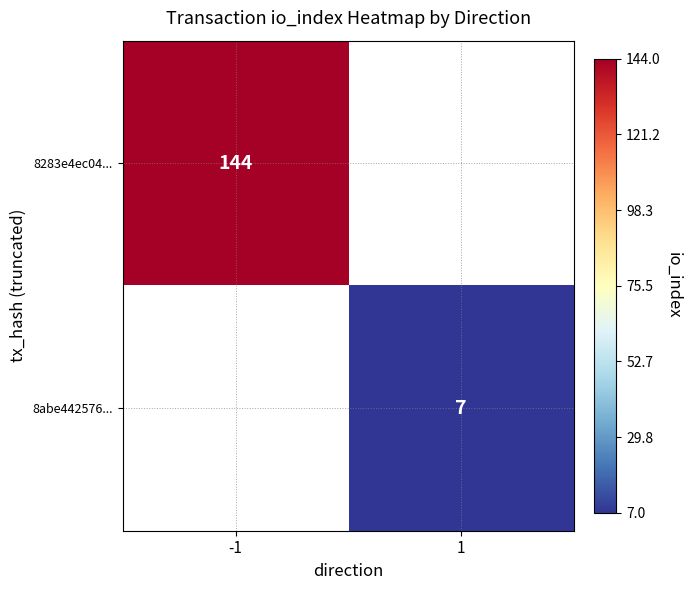

The 8abe442576... series shows 7 at 1. True or false?

True